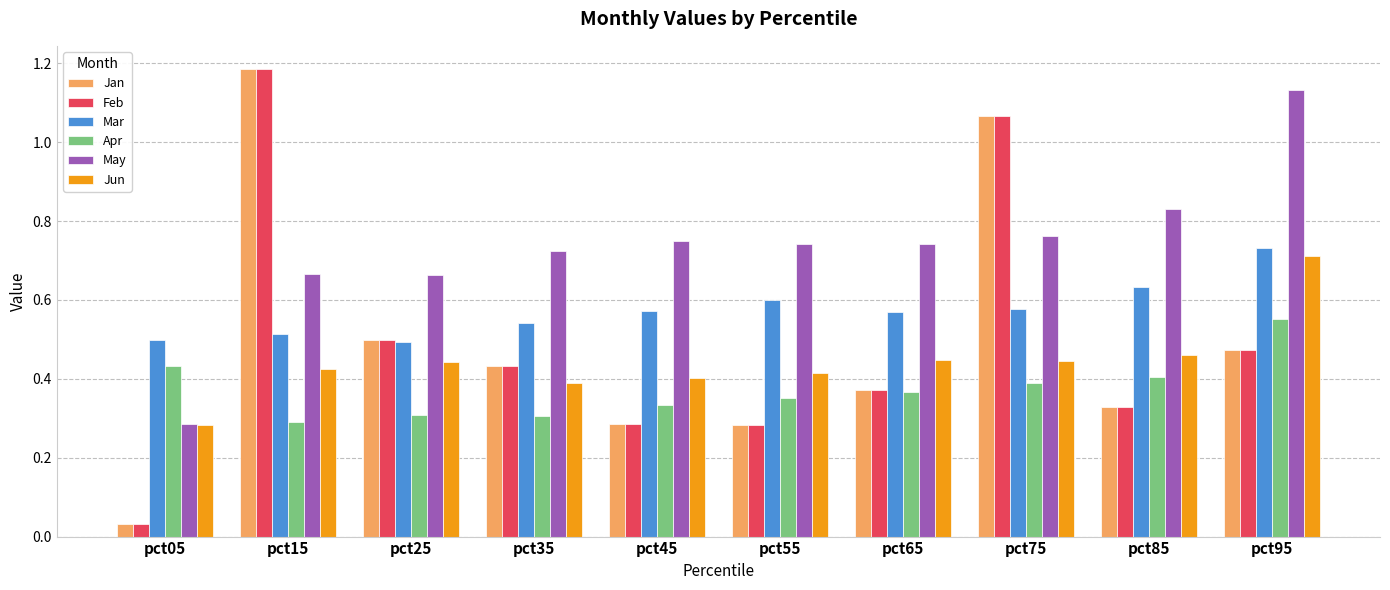

Which label corresponds to the largest value in the chart?

pct15